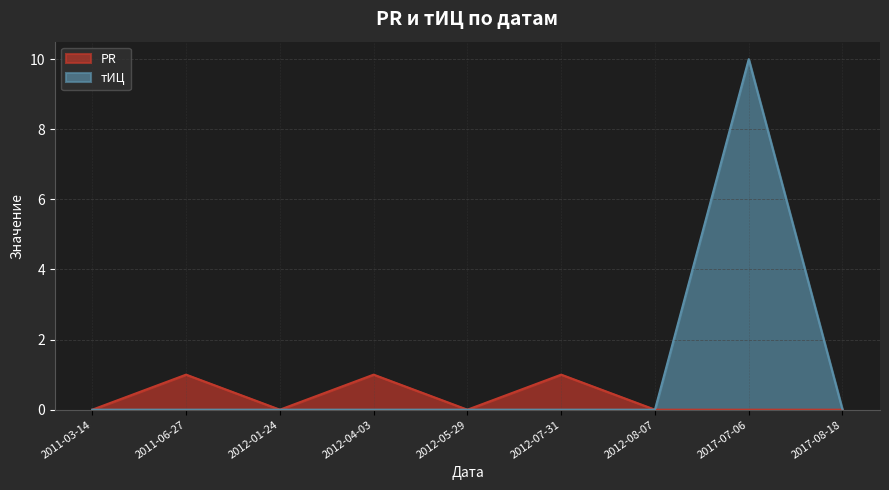

True or false: тИЦ and PR cross at least once.

False